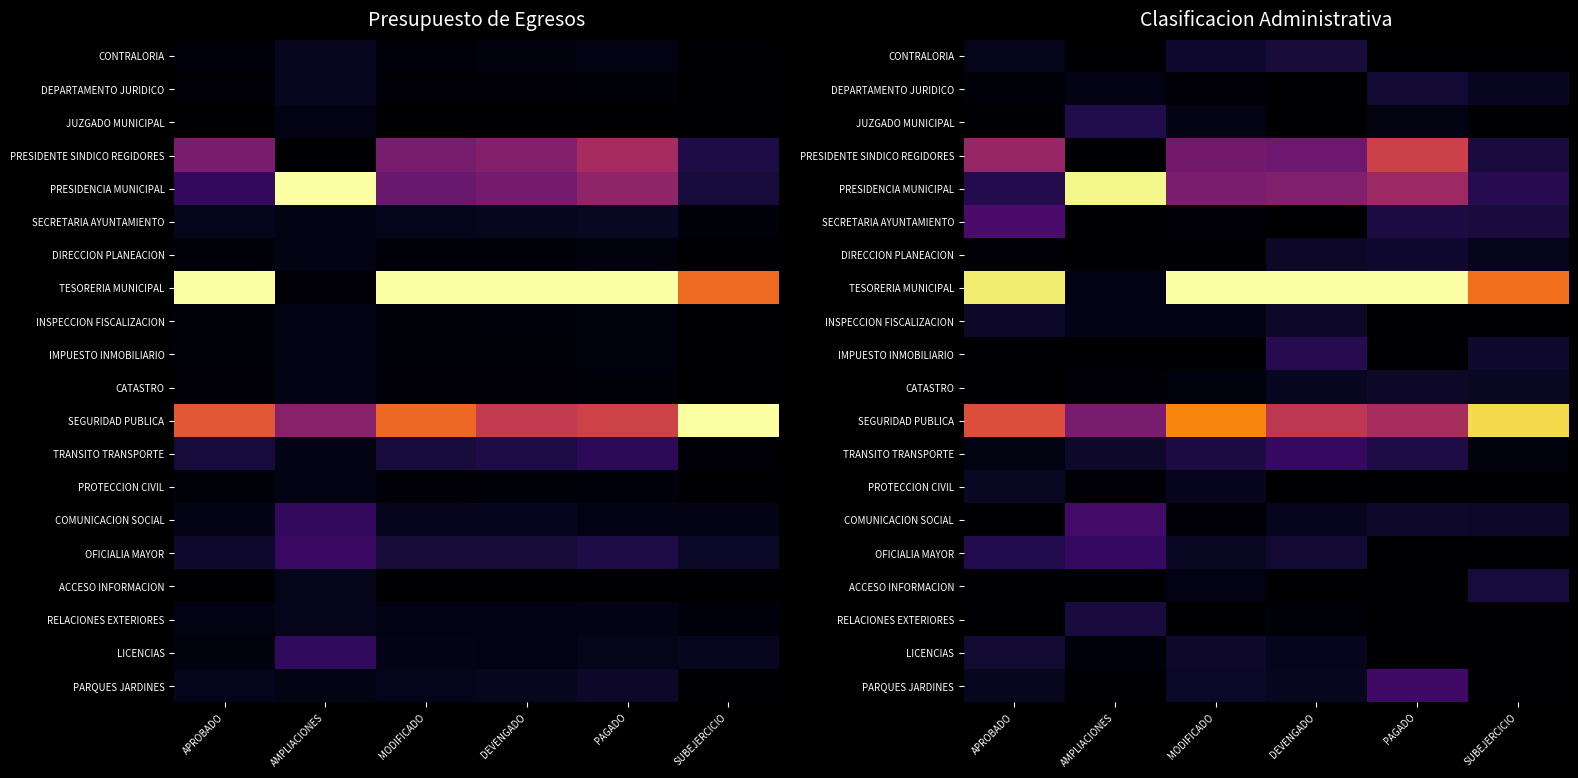

How many positive values does the LICENCIAS series have?

4